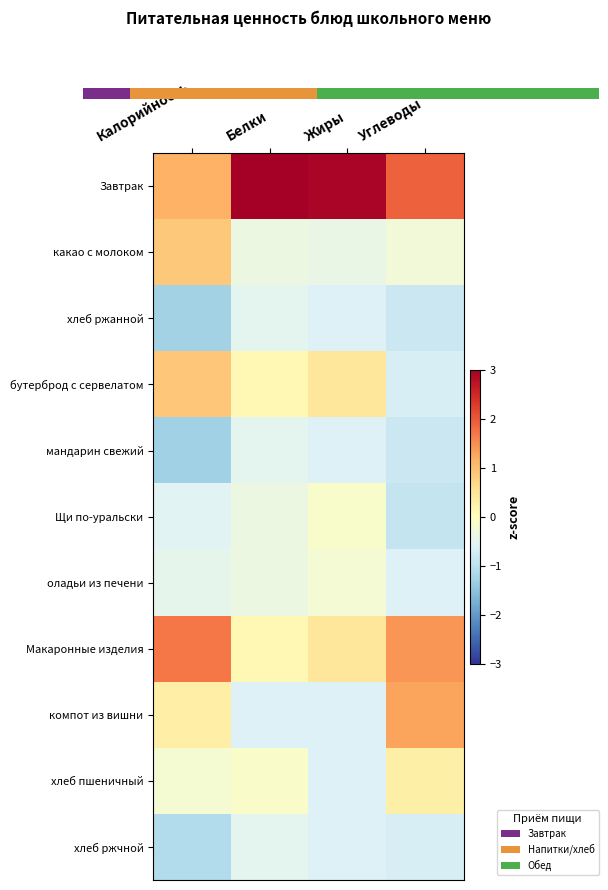

At which category is the sum across all series the highest?

Жиры